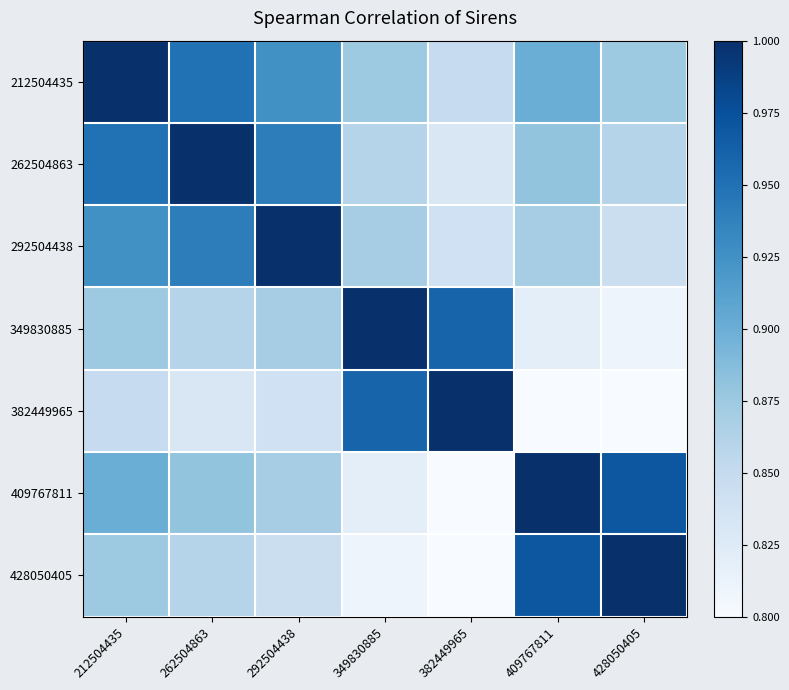

What is the smallest value displayed?

0.8